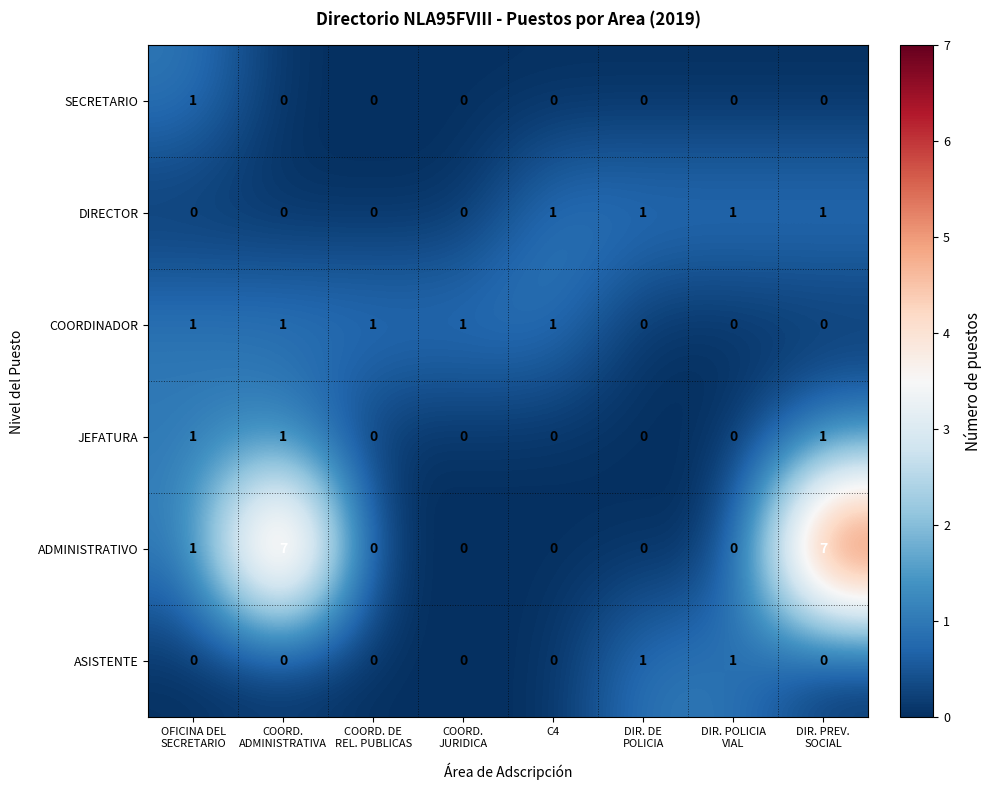

How many COORDINADOR values are between 0 and 1?

8